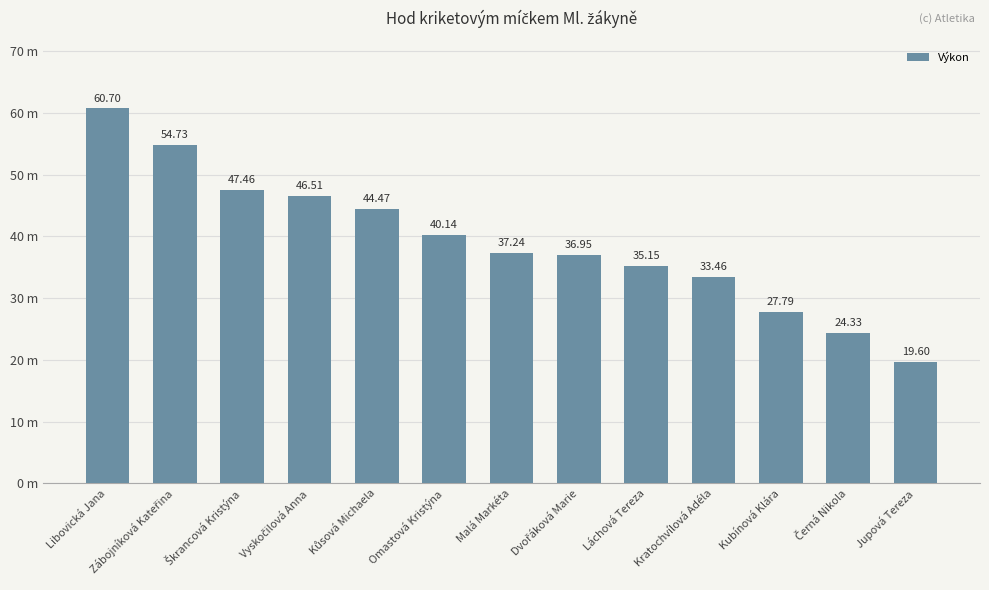

Rank the categories by value from highest to lowest.

Libovická Jana, Zábojníková Kateřina, Škrancová Kristýna, Vyskočilová Anna, Kůsová Michaela, Omastová Kristýna, Malá Markéta, Dvořáková Marie, Láchová Tereza, Kratochvílová Adéla, Kubínová Klára, Černá Nikola, Jupová Tereza